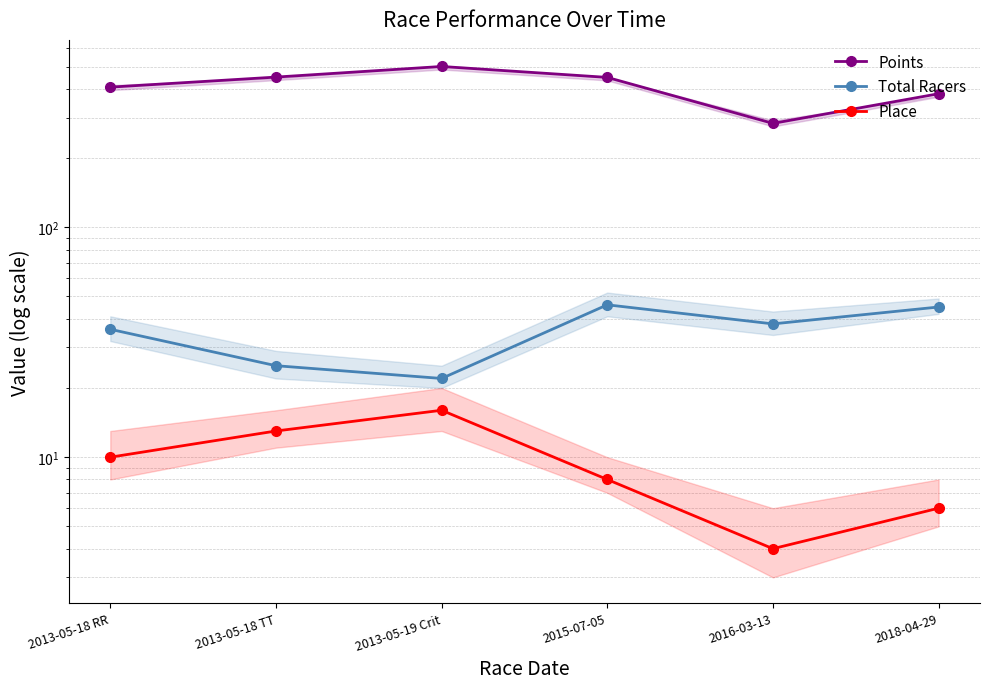

What value does the Place series have at 2016-03-13?

4.0